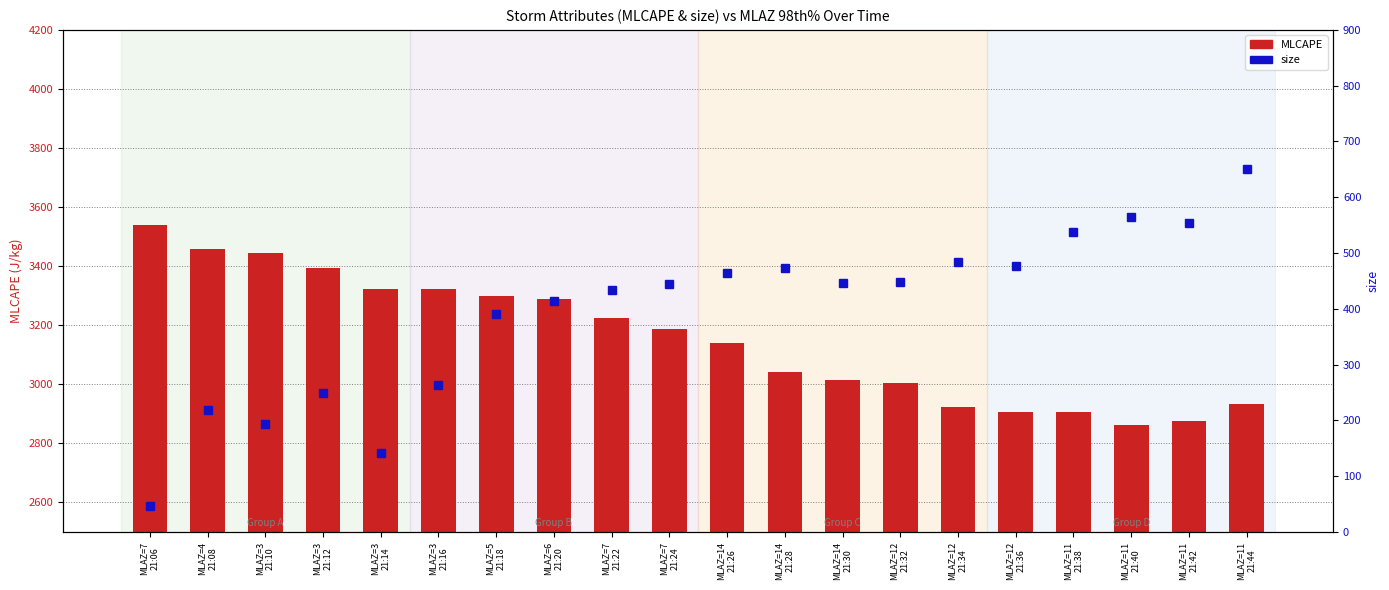

Which series has the largest total across all categories?

MLCAPE